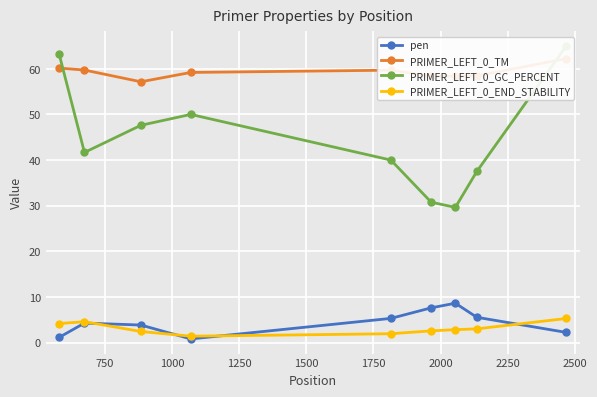

What is the value of the pen point at the 9th from the left?

2.2